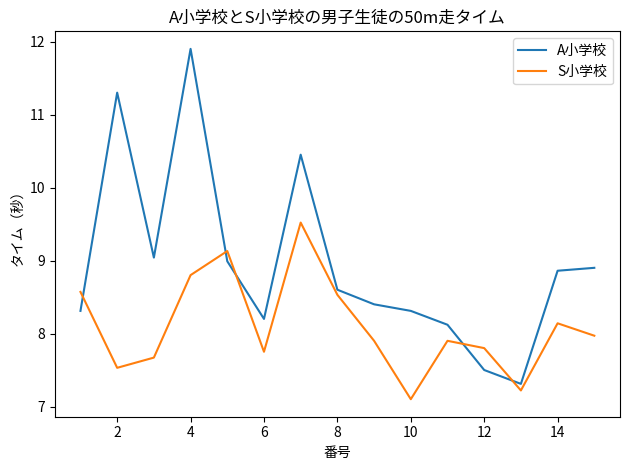

After their last crossing, which series has the higher values: A小学校 or S小学校?

A小学校